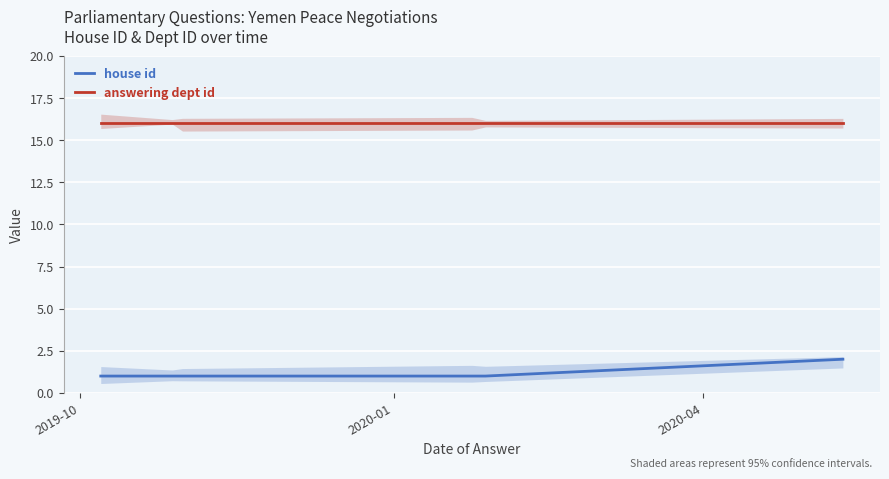

Is the value of answering dept id at 2020-04 greater than the value of house id at 2019-10?

Yes